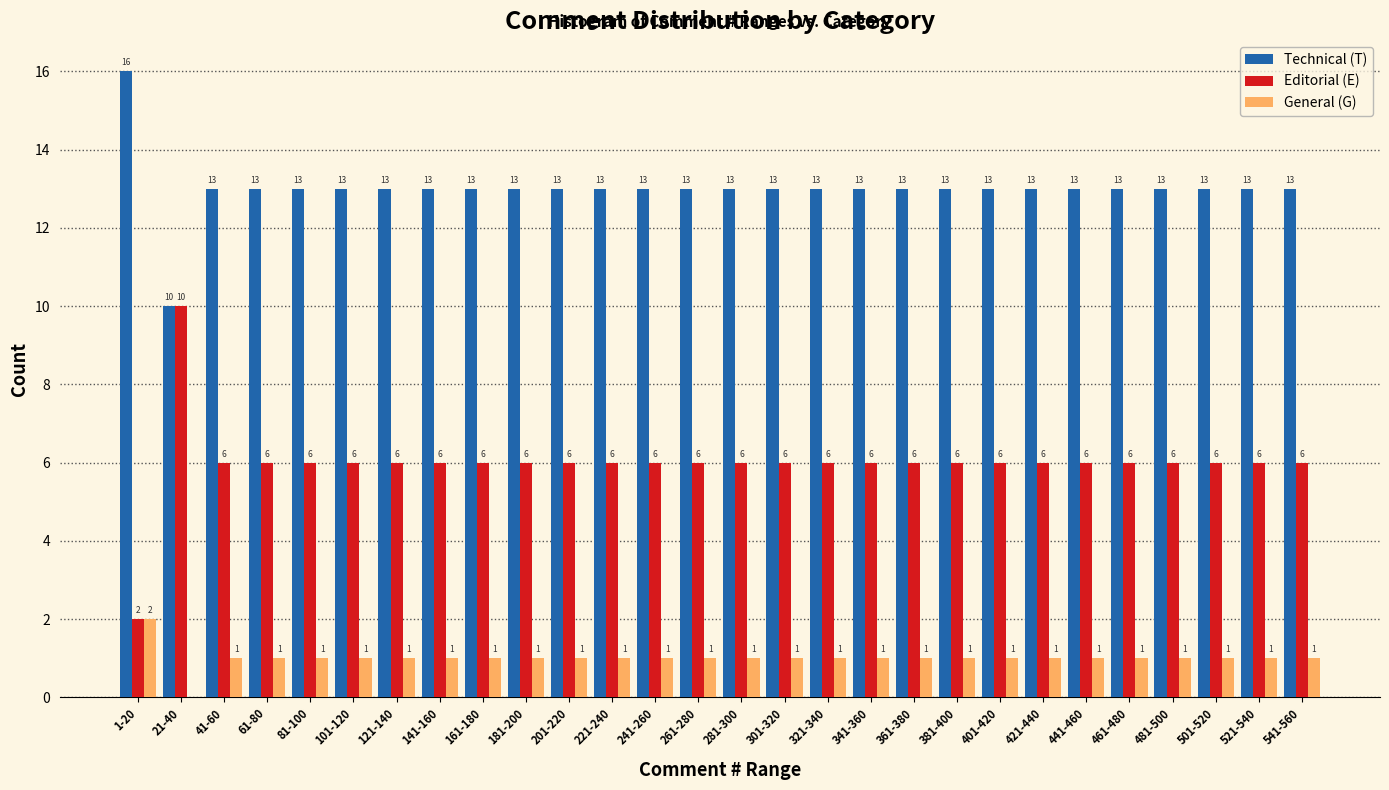

Reading right to left, transcribe all the data shown in this chart.

Technical (T): 541-560=13	521-540=13	501-520=13	481-500=13	461-480=13	441-460=13	421-440=13	401-420=13	381-400=13	361-380=13	341-360=13	321-340=13	301-320=13	281-300=13	261-280=13	241-260=13	221-240=13	201-220=13	181-200=13	161-180=13	141-160=13	121-140=13	101-120=13	81-100=13	61-80=13	41-60=13	21-40=10	1-20=16
Editorial (E): 541-560=6	521-540=6	501-520=6	481-500=6	461-480=6	441-460=6	421-440=6	401-420=6	381-400=6	361-380=6	341-360=6	321-340=6	301-320=6	281-300=6	261-280=6	241-260=6	221-240=6	201-220=6	181-200=6	161-180=6	141-160=6	121-140=6	101-120=6	81-100=6	61-80=6	41-60=6	21-40=10	1-20=2
General (G): 541-560=1	521-540=1	501-520=1	481-500=1	461-480=1	441-460=1	421-440=1	401-420=1	381-400=1	361-380=1	341-360=1	321-340=1	301-320=1	281-300=1	261-280=1	241-260=1	221-240=1	201-220=1	181-200=1	161-180=1	141-160=1	121-140=1	101-120=1	81-100=1	61-80=1	41-60=1	21-40=0	1-20=2